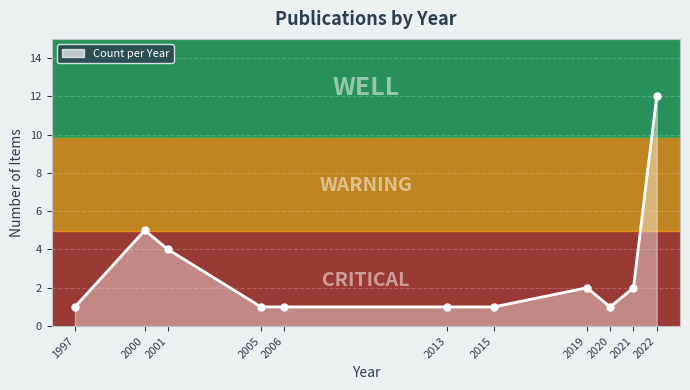

Is it true that the value at 2005 is 1?

True